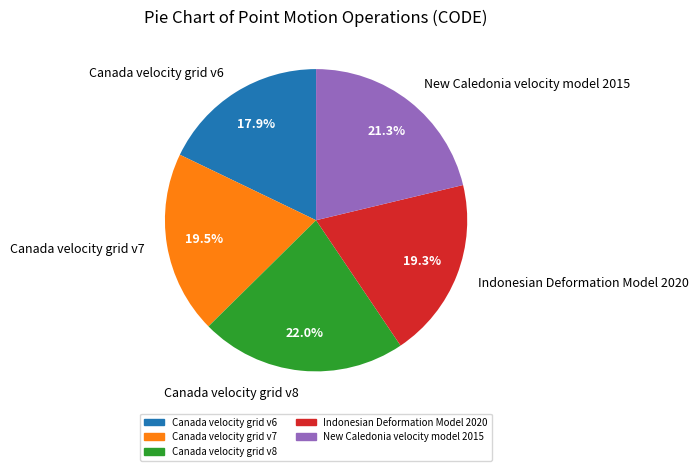

What is the smallest slice in the pie chart?

Canada velocity grid v6